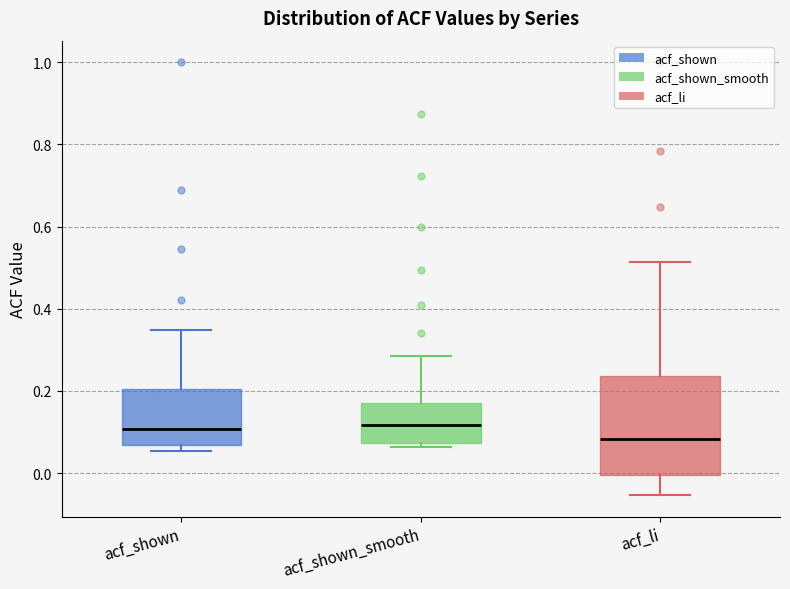

Where is the upper edge of the box for acf_shown_smooth on the y-axis? The values are not printed on the chart, so give them approximately, as read against the axis.

0.16